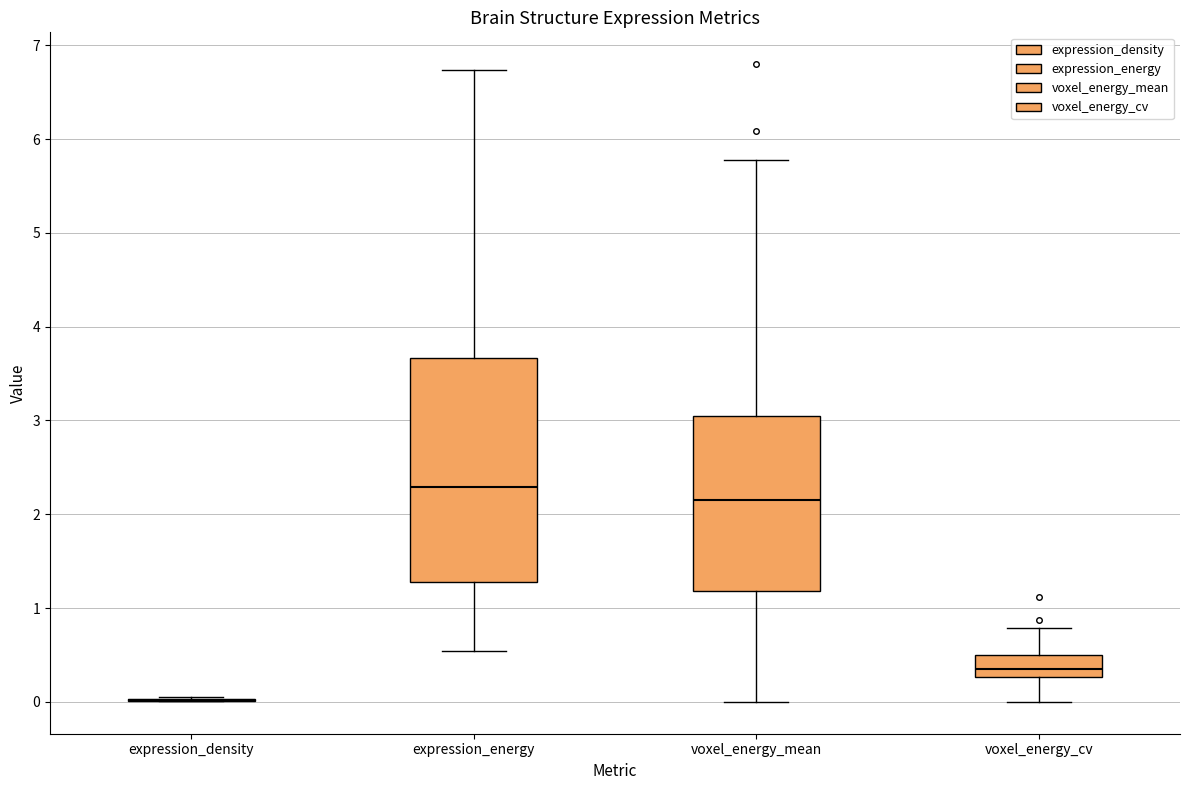

Which box is the tallest, from its lower edge to its upper edge?

expression_energy